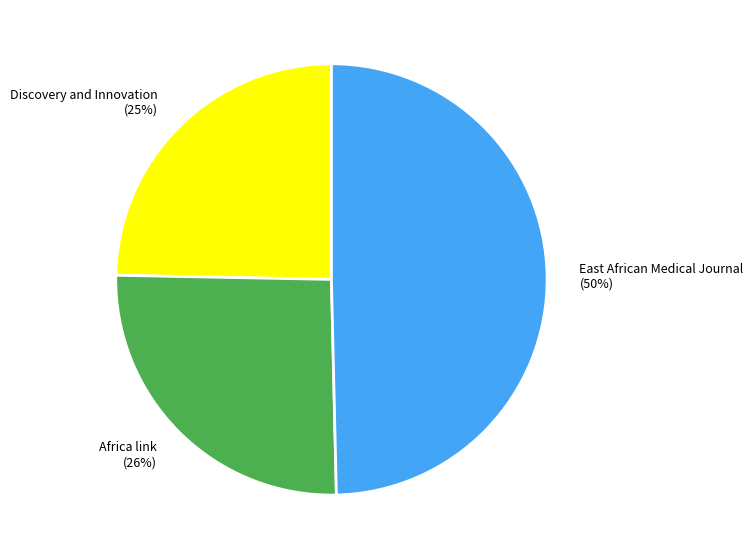

Is Discovery and Innovation (25%) the majority of the pie?

No